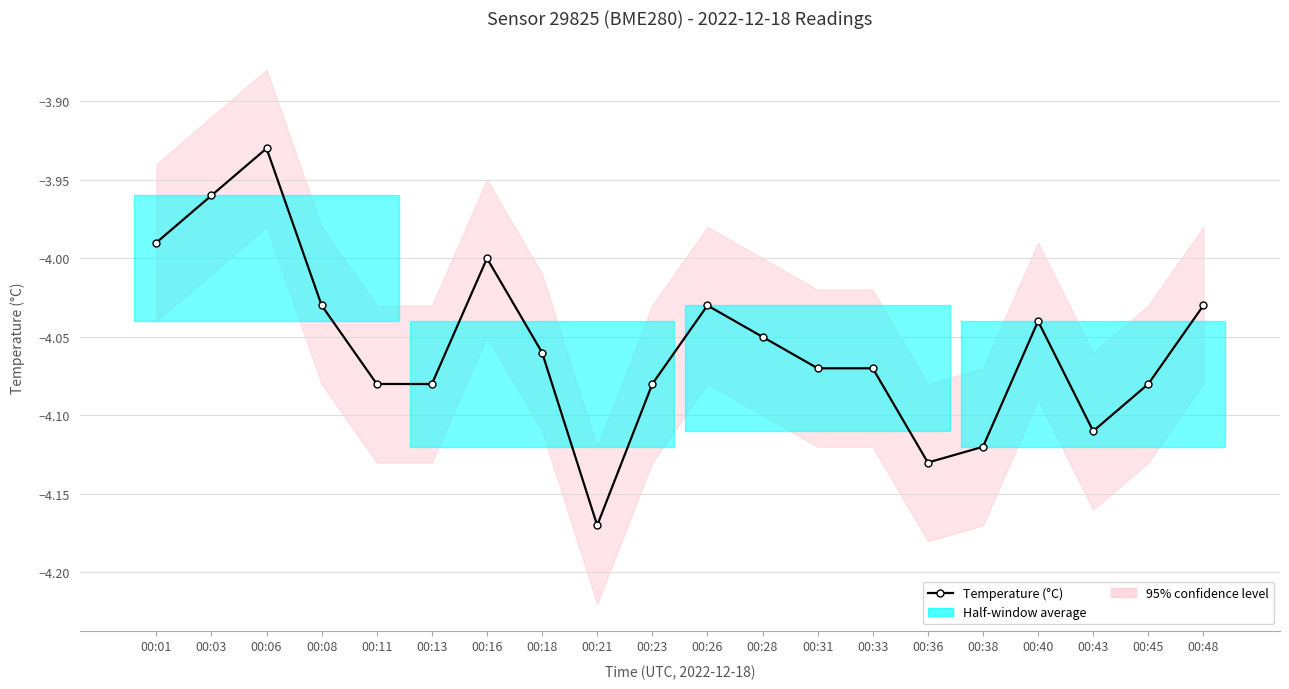

The value at 00:43 is -5.8. True or false?

False